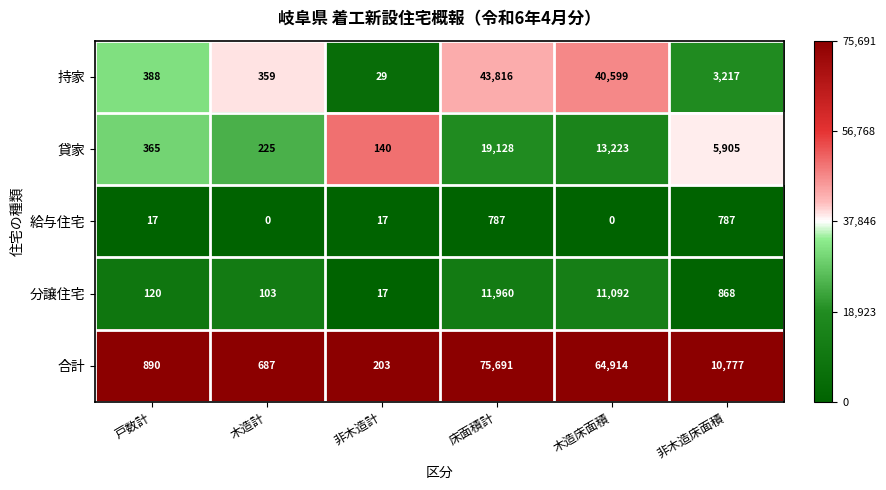

At which label does 分譲住宅 first exceed 868?

床面積計